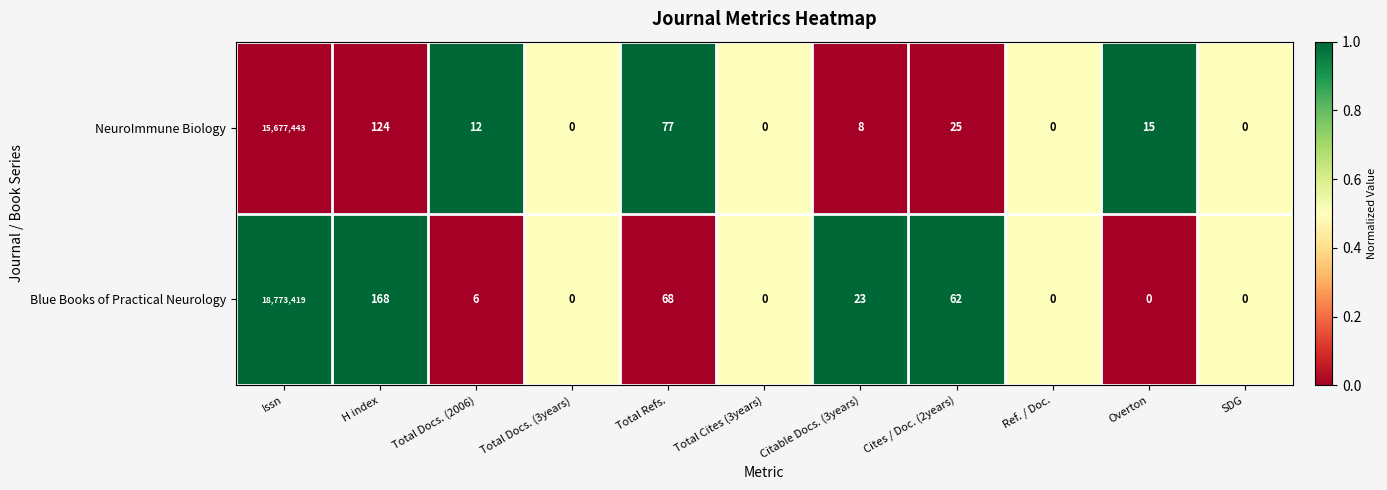

How many categories are shown in the chart?

11